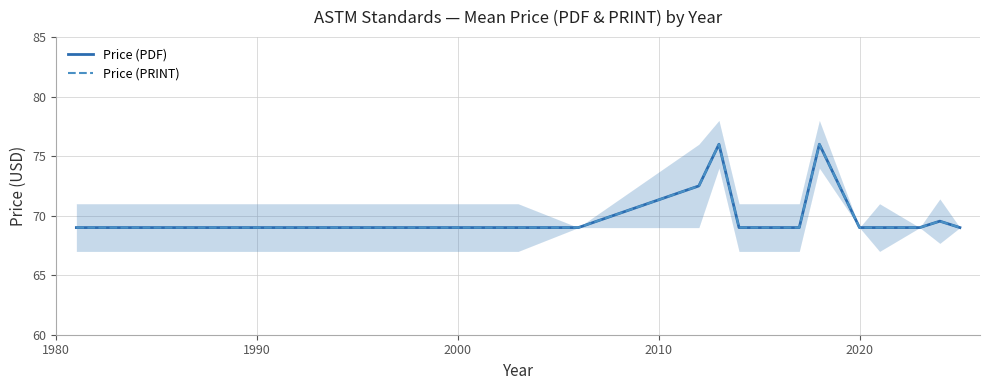

The Price (PDF) series shows 94.6 at 12. True or false?

False